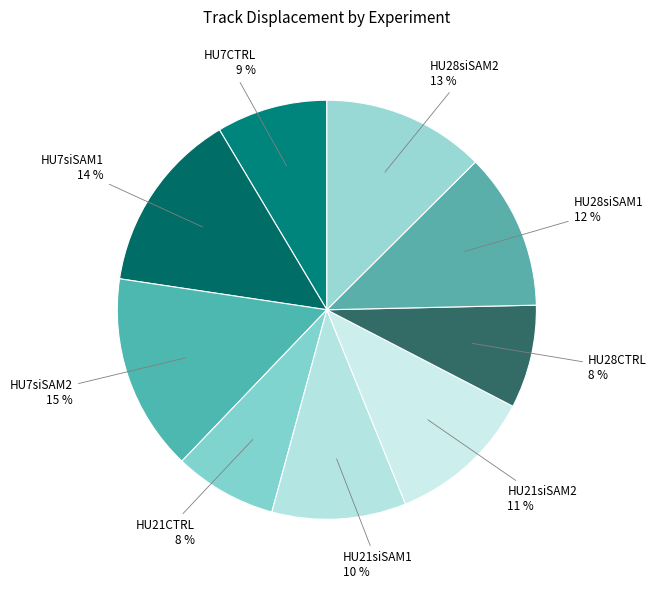

What is the largest slice in the pie chart?

HU7siSAM2